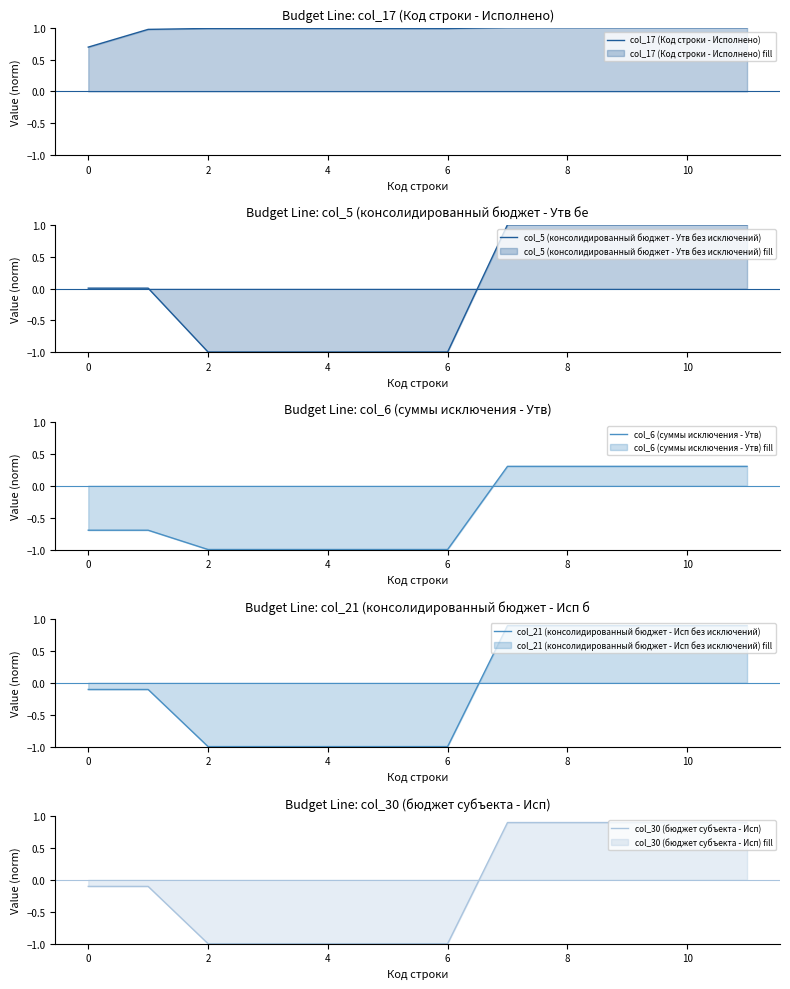

How many data points in col_21 (консолидированный бюджет - Исп без исключений) are less than 0?

7